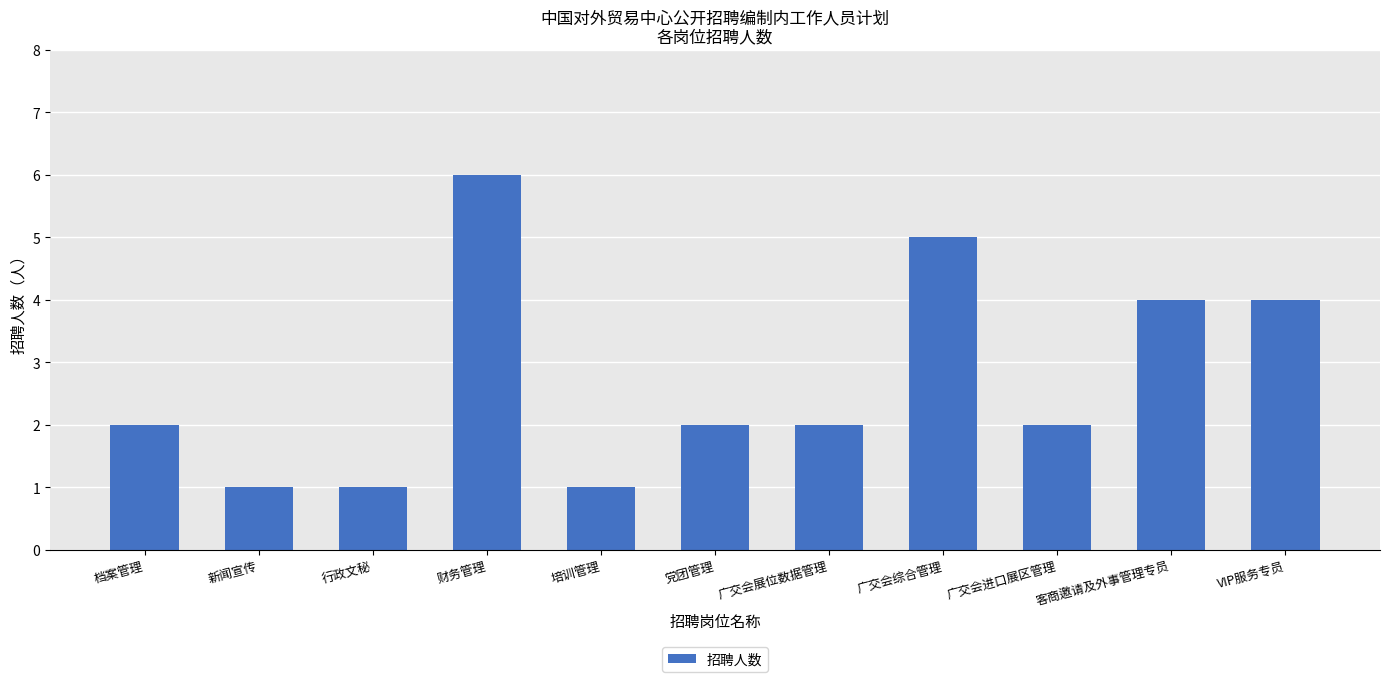

Reading left to right, extract all data points from this chart.

档案管理=2	新闻宣传=1	行政文秘=1	财务管理=6	培训管理=1	党团管理=2	广交会展位数据管理=2	广交会综合管理=5	广交会进口展区管理=2	客商邀请及外事管理专员=4	VIP服务专员=4